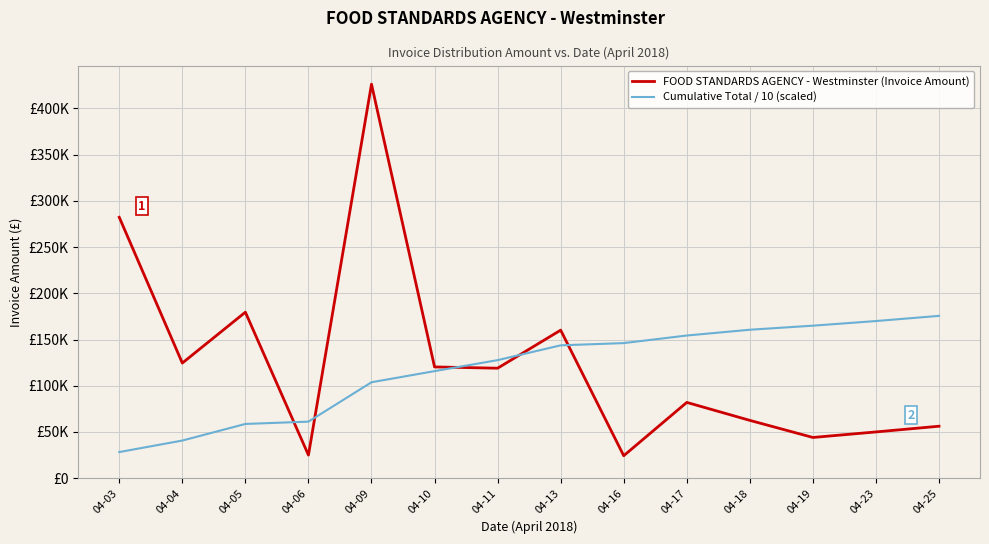

What is the value of the FOOD STANDARDS AGENCY - Westminster (Invoice Amount) point at the 7th from the left?

118953.9